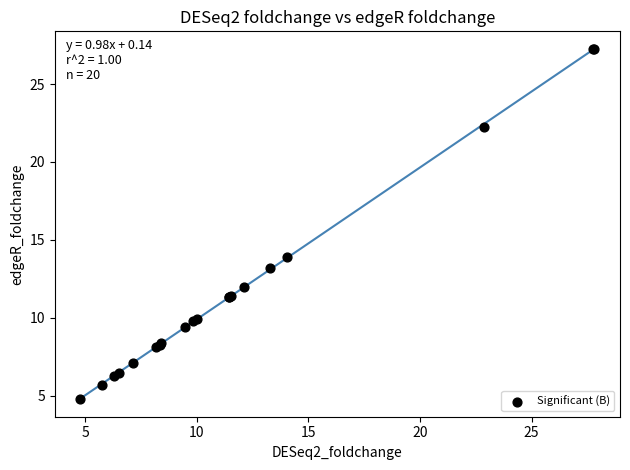

What Y value in the scatter plot is closest to 16?

13.9